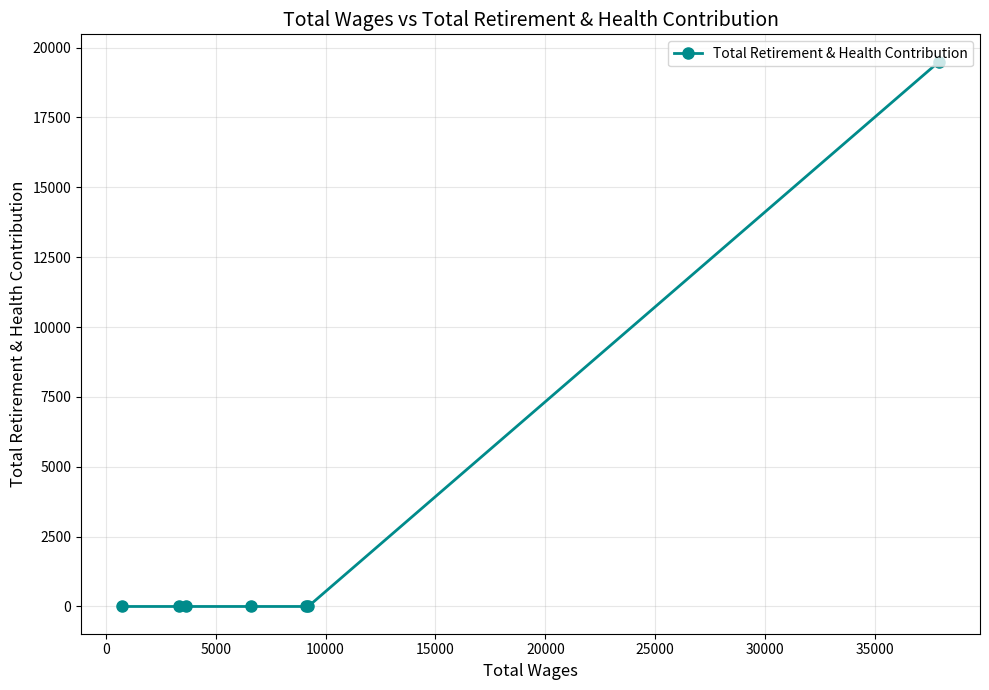

True or false: there are more than 2 points higher than both neighbors.

False